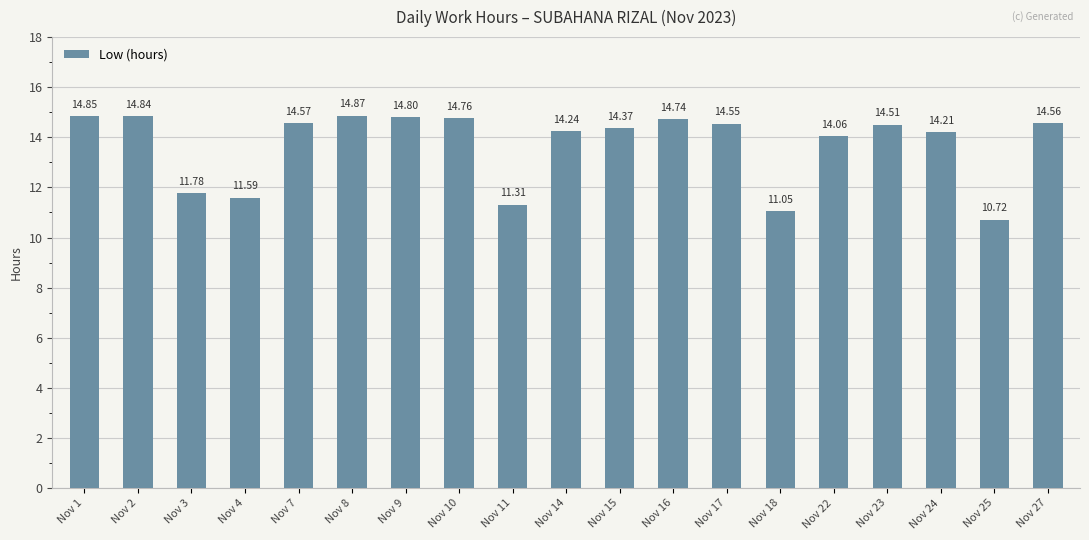

At which label does the data first exceed 14?

Nov 1